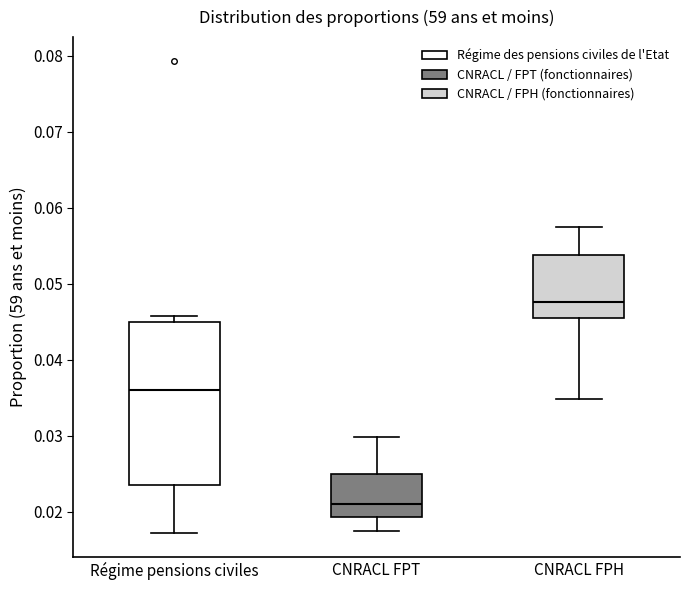

Reading left to right, read every box against the y-axis: the position of its median line, the range the box covers, and the ends of its whiskers. The values are not printed on the chart, so give them approximately, as read against the axis.

Régime pensions civiles: median 0.036, box 0.024 to 0.045, whiskers 0.017 to 0.046
CNRACL FPT: median 0.021, box 0.019 to 0.025, whiskers 0.017 to 0.030
CNRACL FPH: median 0.048, box 0.046 to 0.054, whiskers 0.035 to 0.057